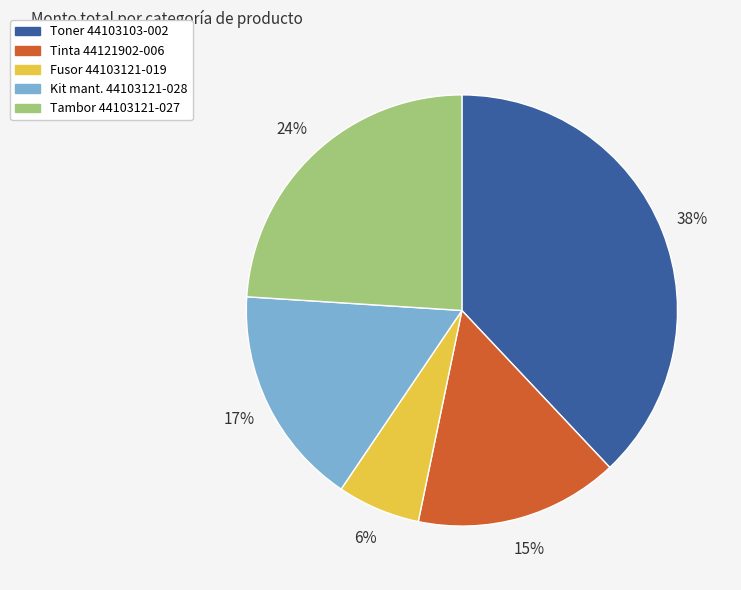

Is there a majority slice in this chart?

No